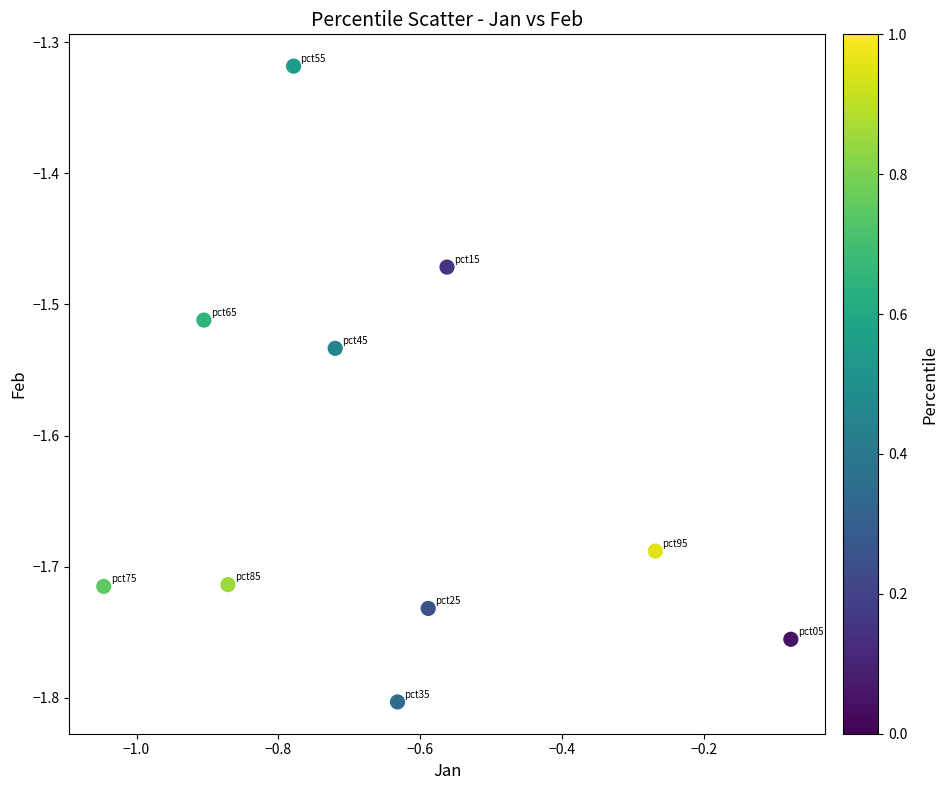

What is the average X value?

-0.6